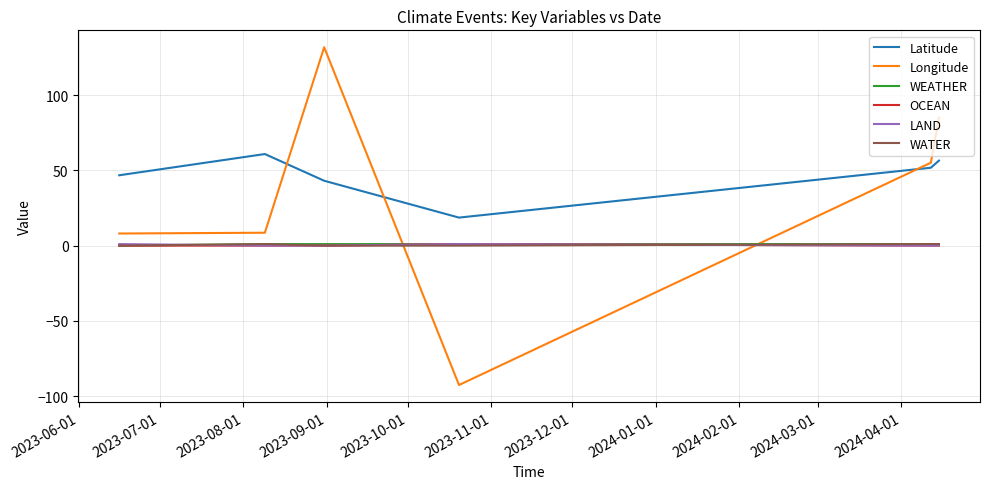

What is the maximum value shown in the chart?

131.9